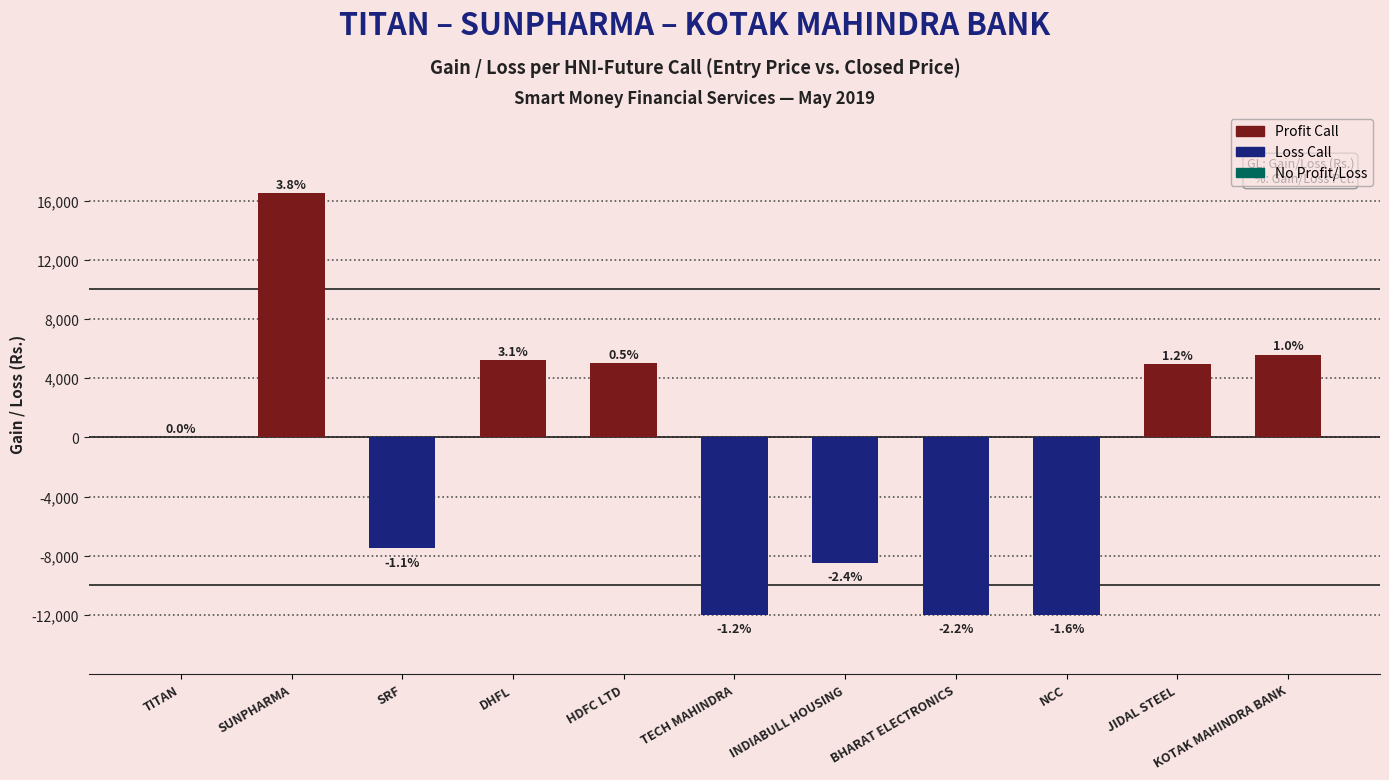

What is the label of the 4th bar from the right?

BHARAT ELECTRONICS